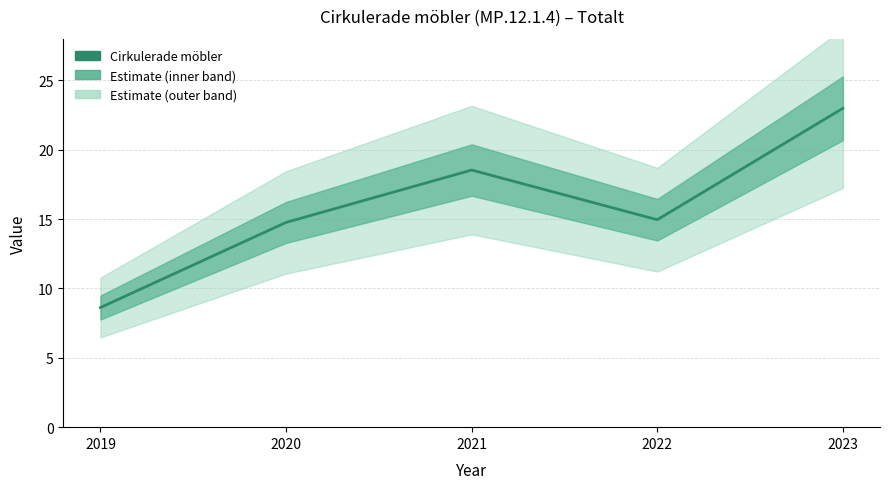

How many lines are shown in the chart?

1